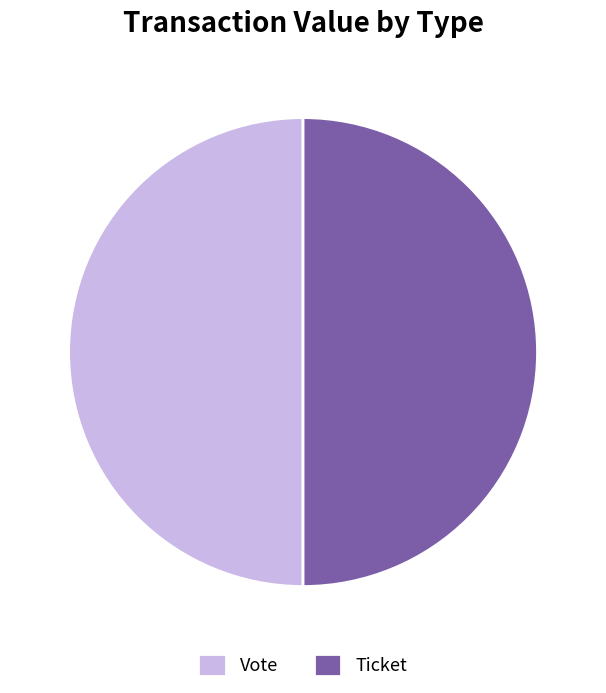

True or false: Ticket accounts for 50% of the total.

True